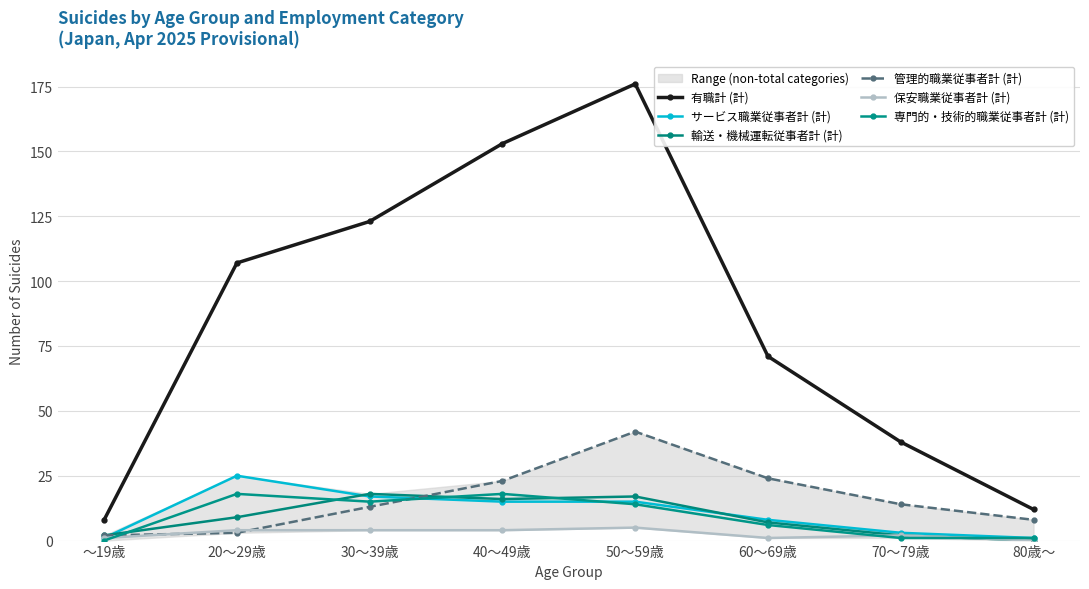

At how many categories does at least one series exceed 42?

5